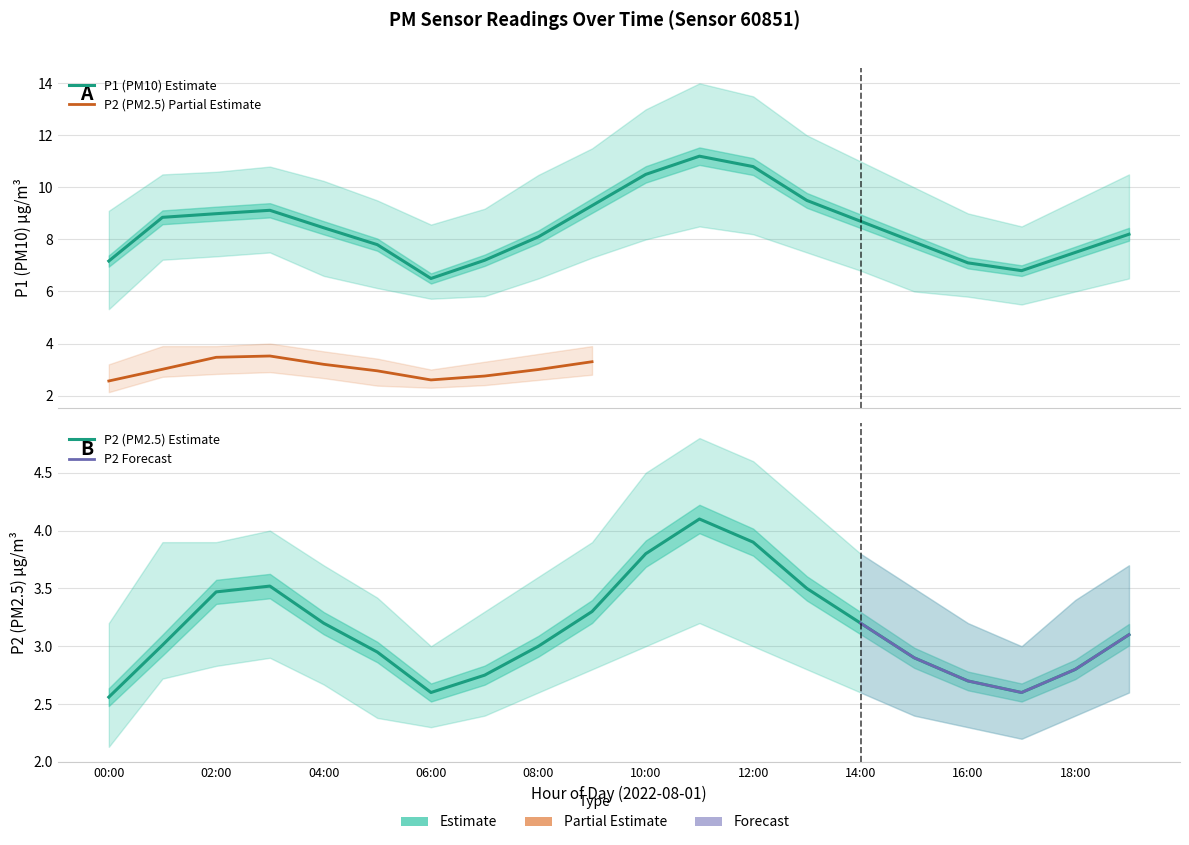

At how many categories does at least one series exceed 11?

5